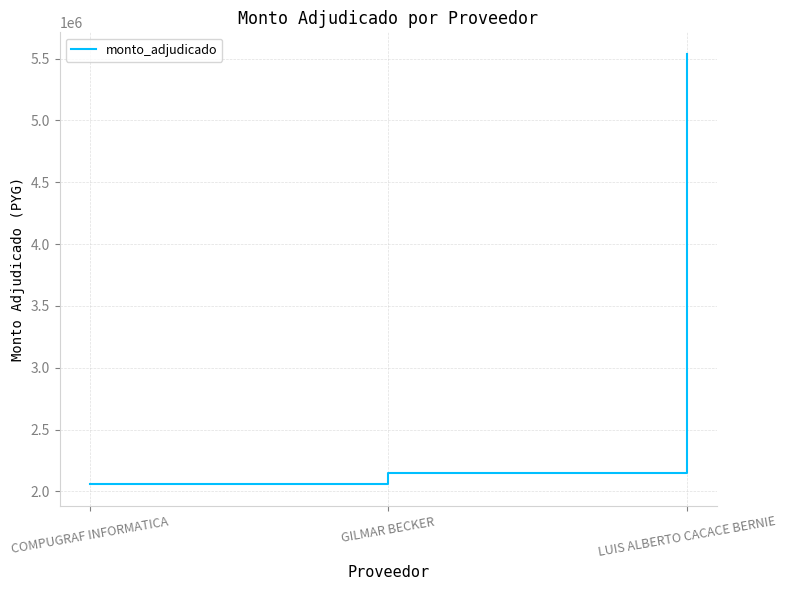

The value at GILMAR BECKER is 2150000. True or false?

True